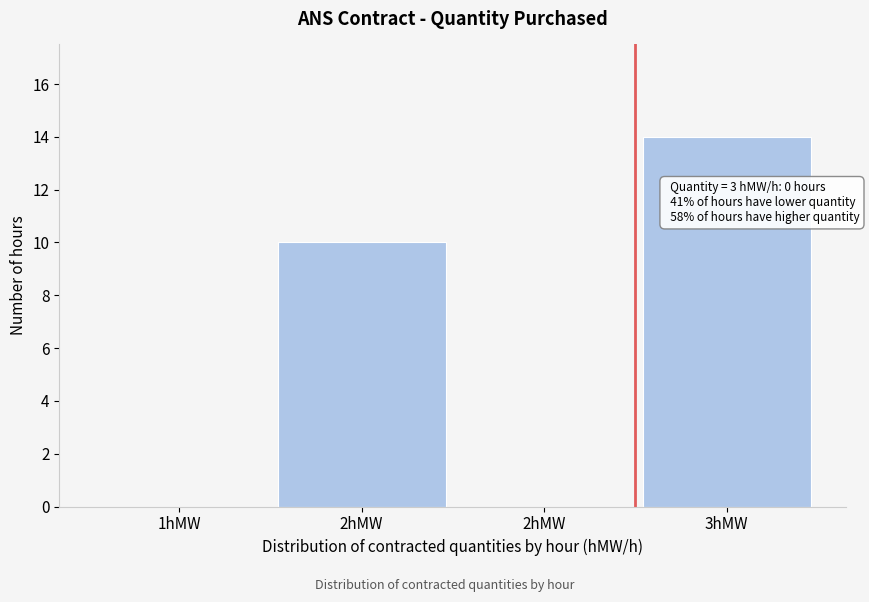

How many data points does each series have?

4